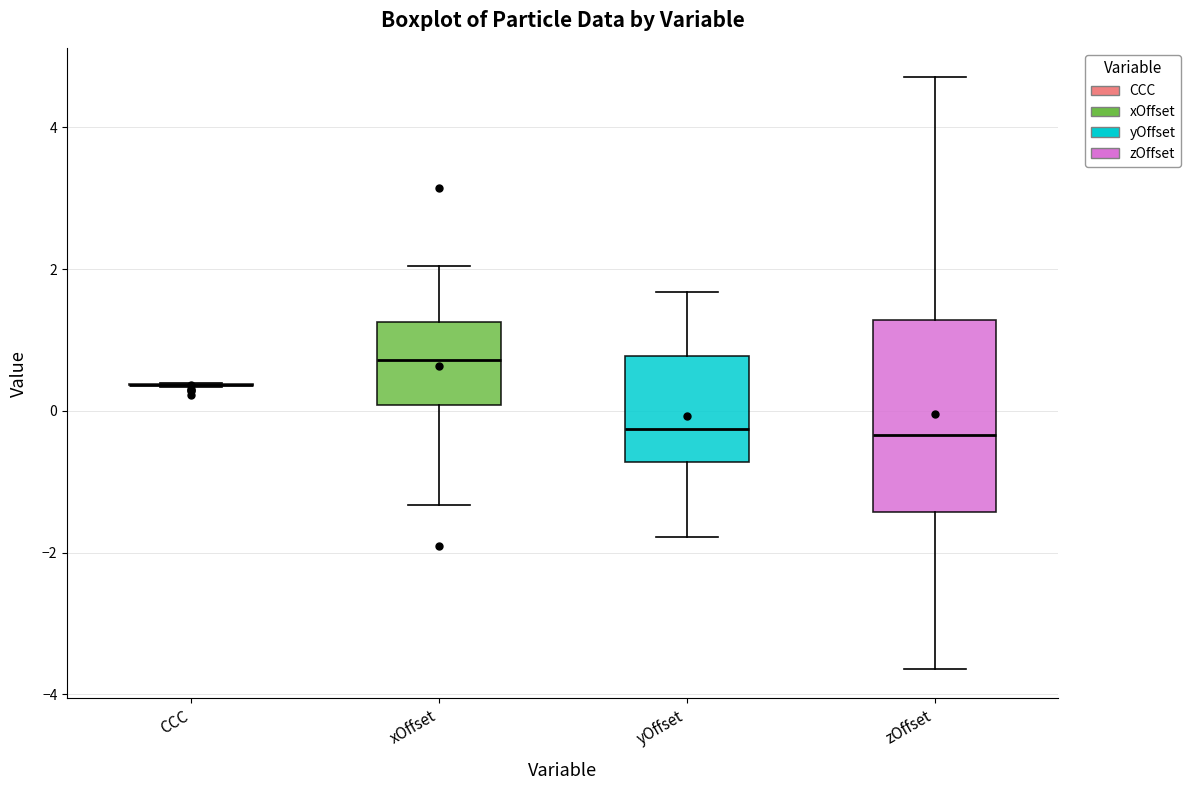

Which box is the tallest, from its lower edge to its upper edge?

zOffset